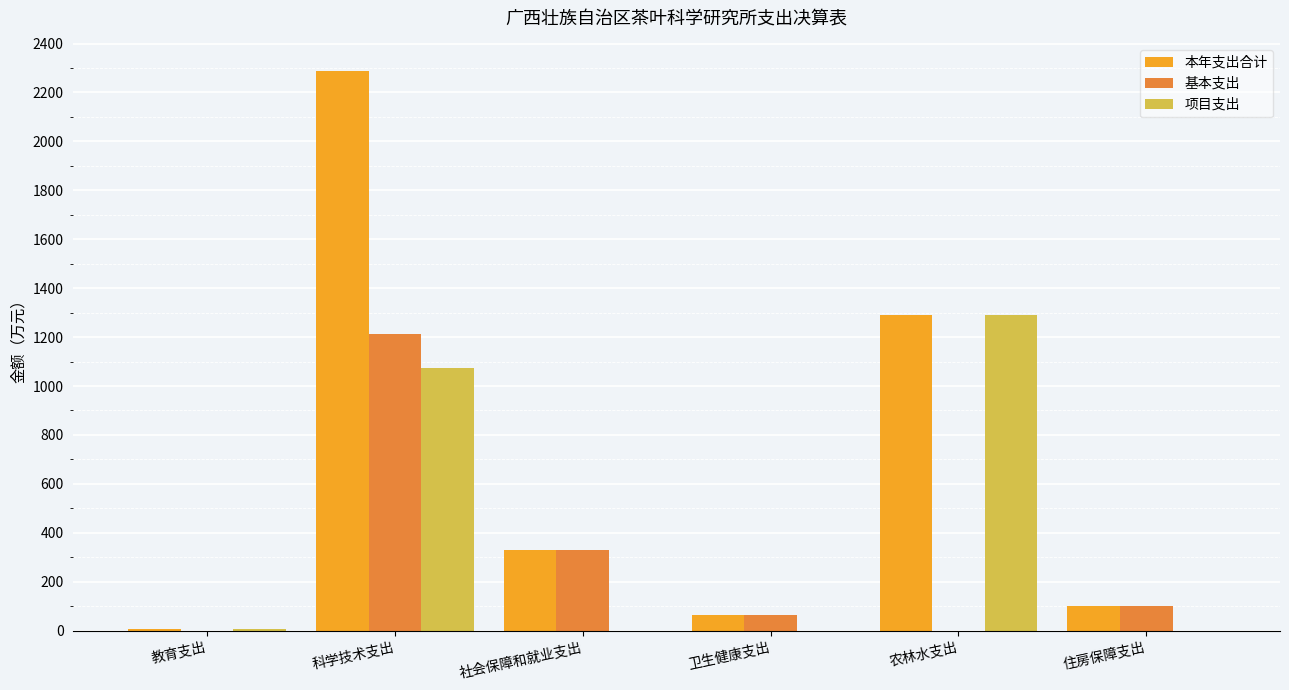

Which series changed the most between 科学技术支出 and 社会保障和就业支出?

本年支出合计